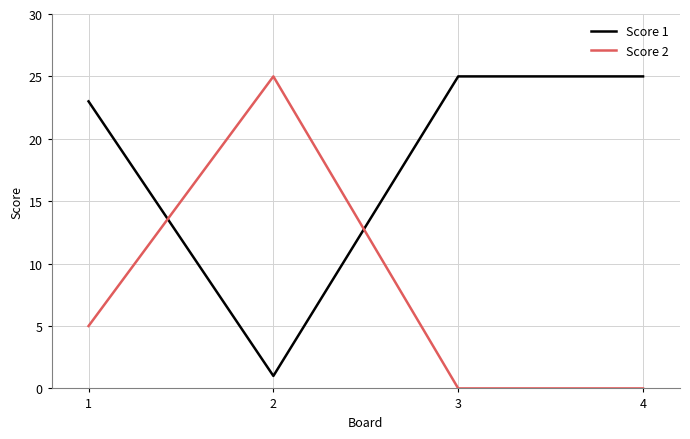

True or false: Score 1 has a value of 25 at 4.

True